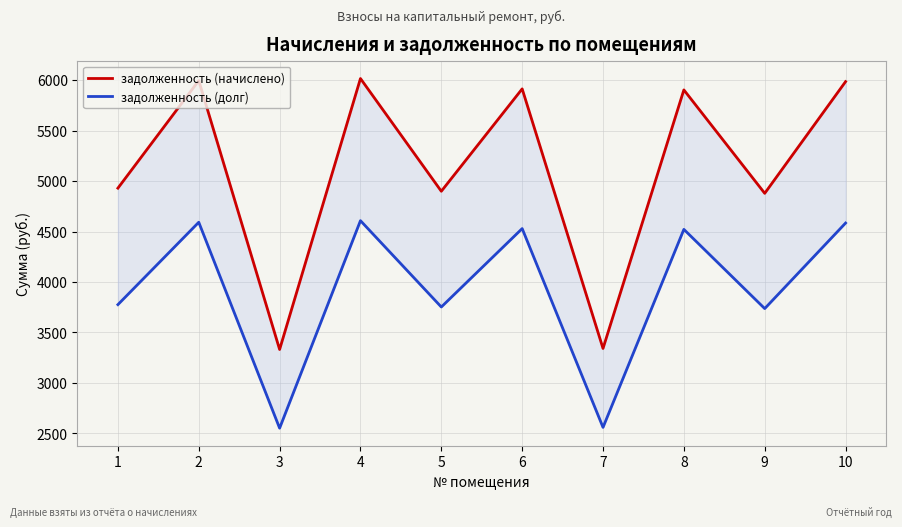

True or false: задолженность (долг) and задолженность (начислено) intersect in this chart.

False